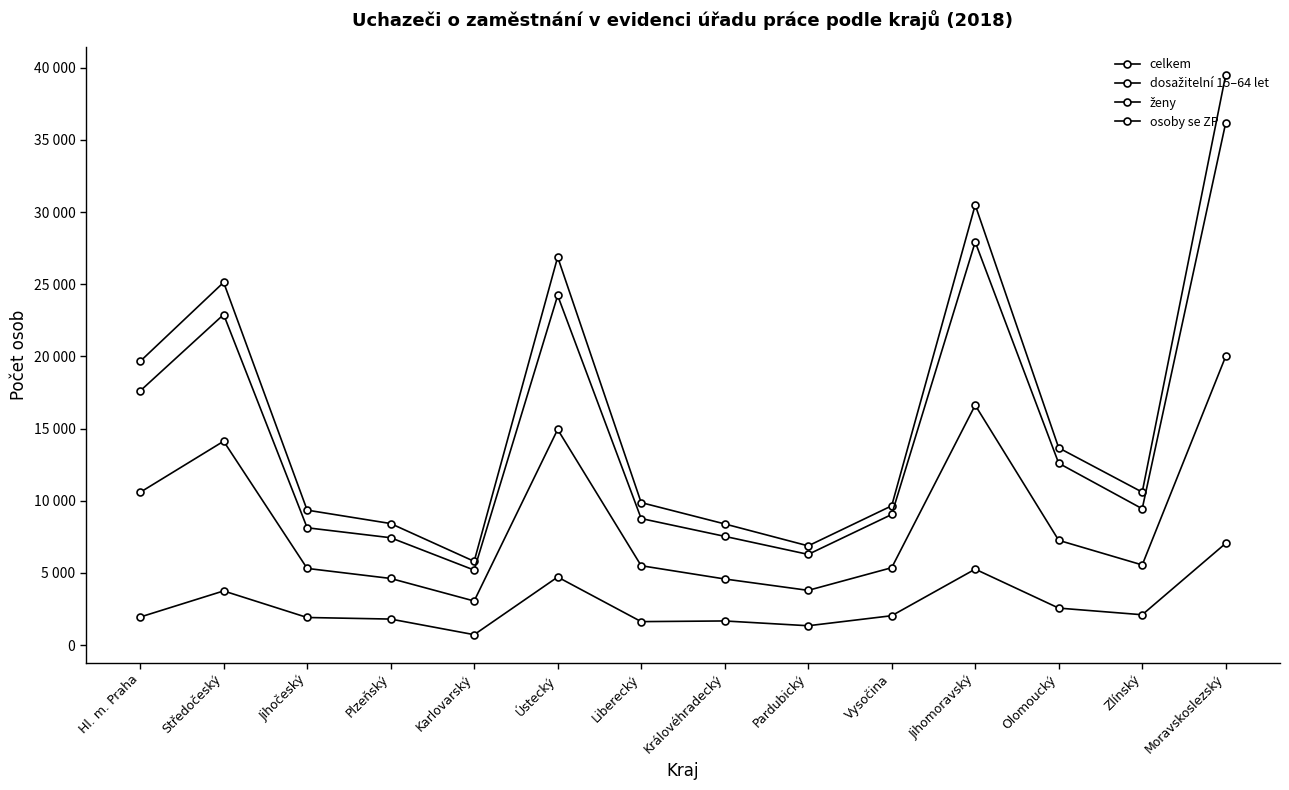

At which category does the chart reach its peak across all series?

Moravskoslezský